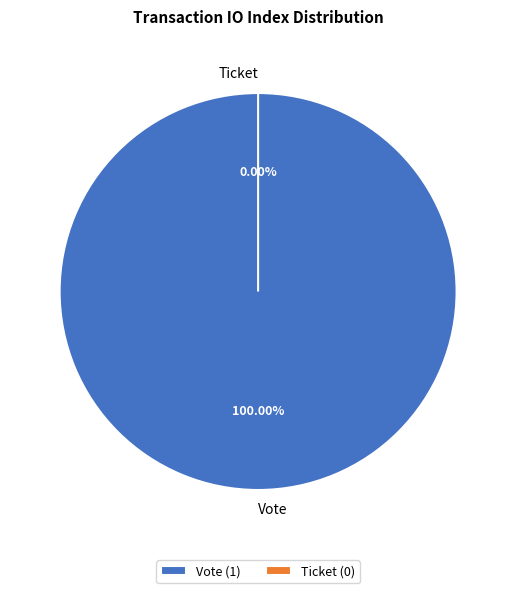

The Vote slice represents 94% of the pie. True or false?

False